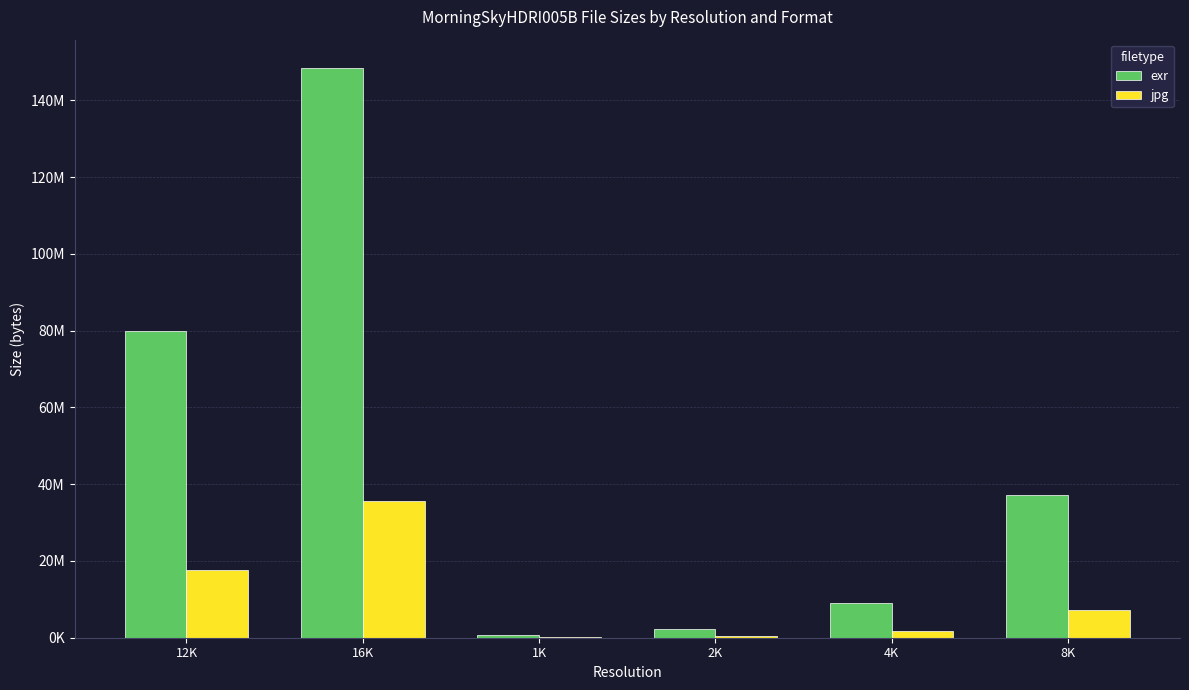

Does the chart contain stacked bars?

No